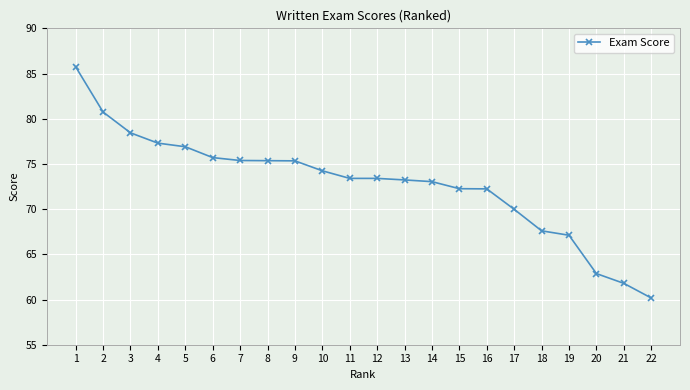

What is the change in value from 2 to 14?

-7.7